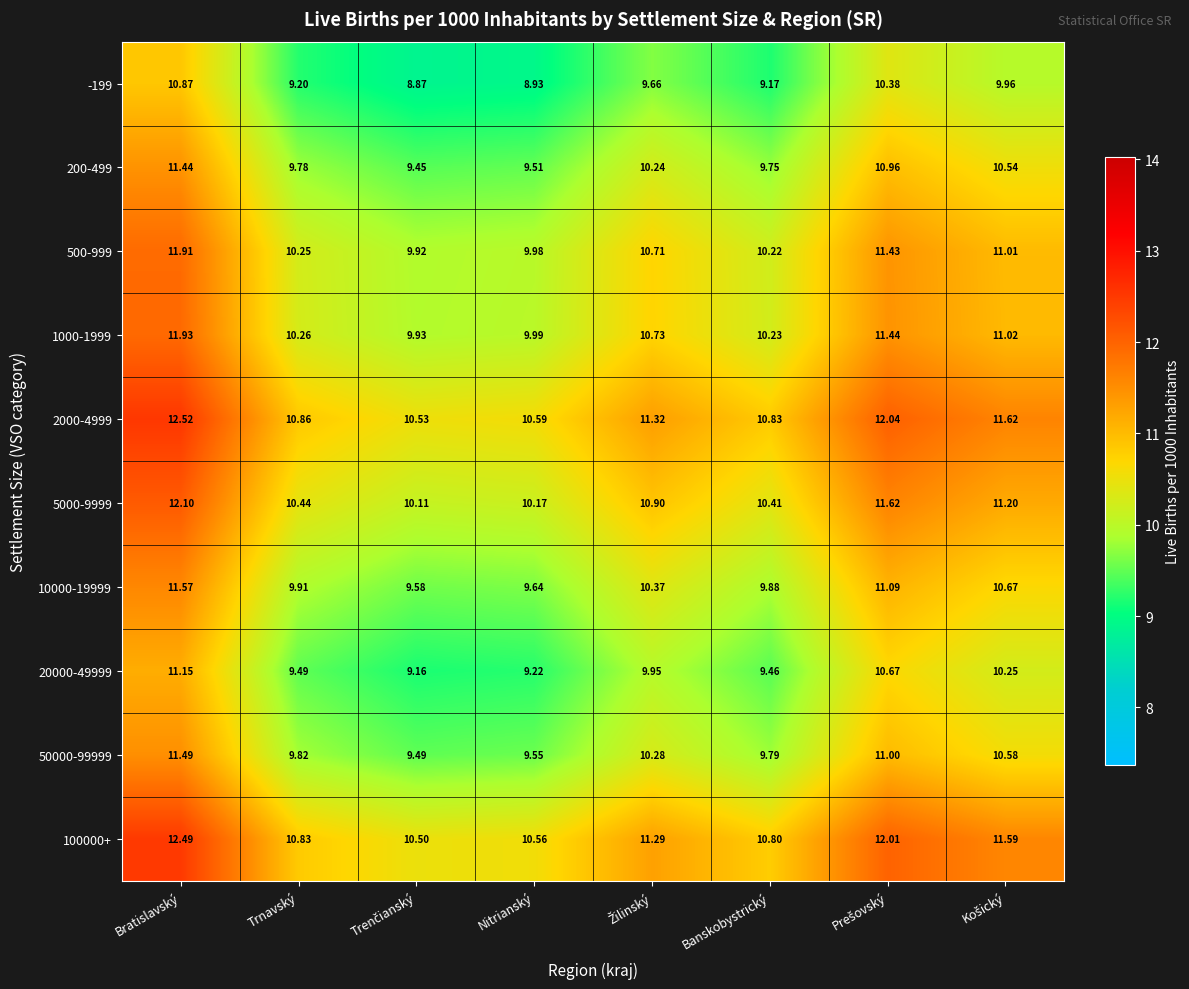

At which category is the sum across all series the highest?

Bratislavský